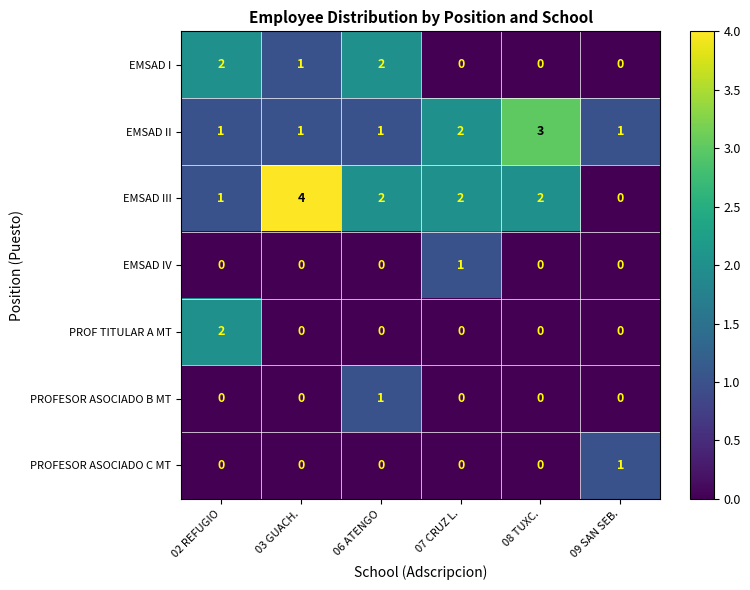

Which series has the largest total across all categories?

EMSAD III